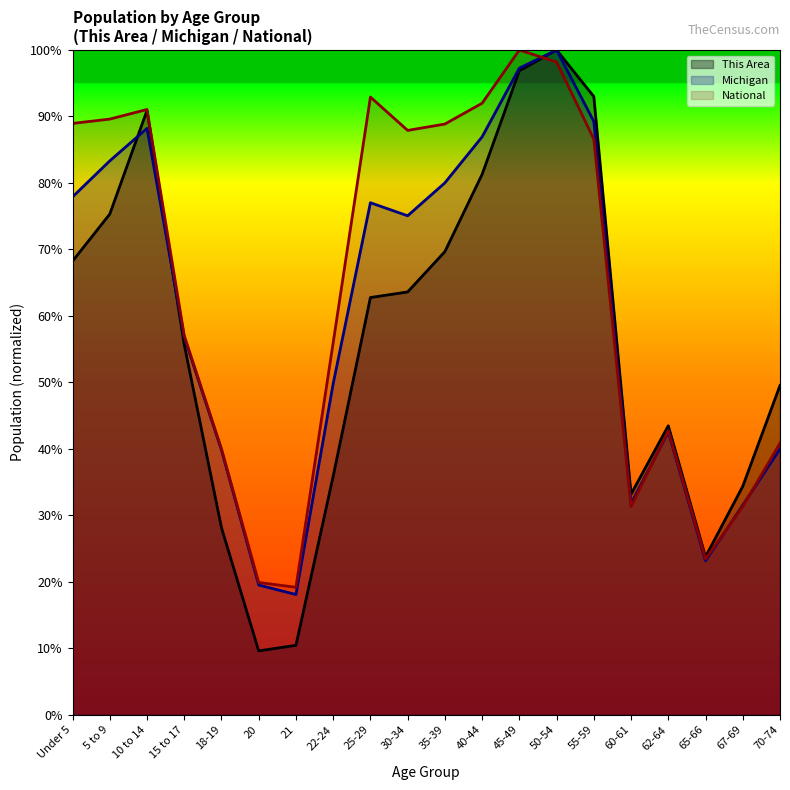

Which has a higher value, 5 to 9 or 40-44?

40-44